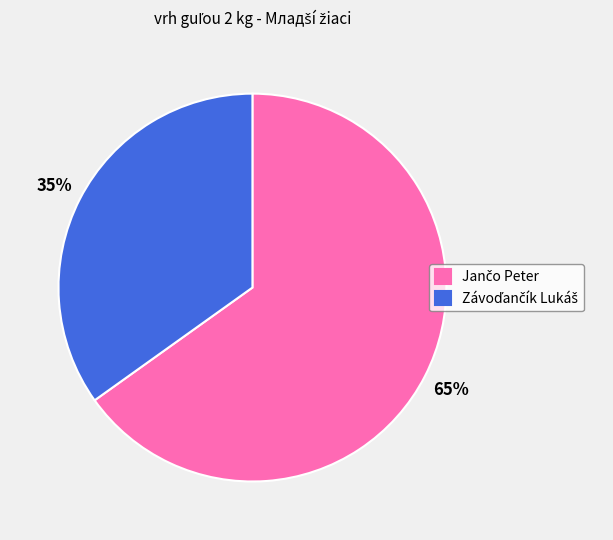

To the nearest percent, what is the difference between the largest and smallest slice percentages?

30%